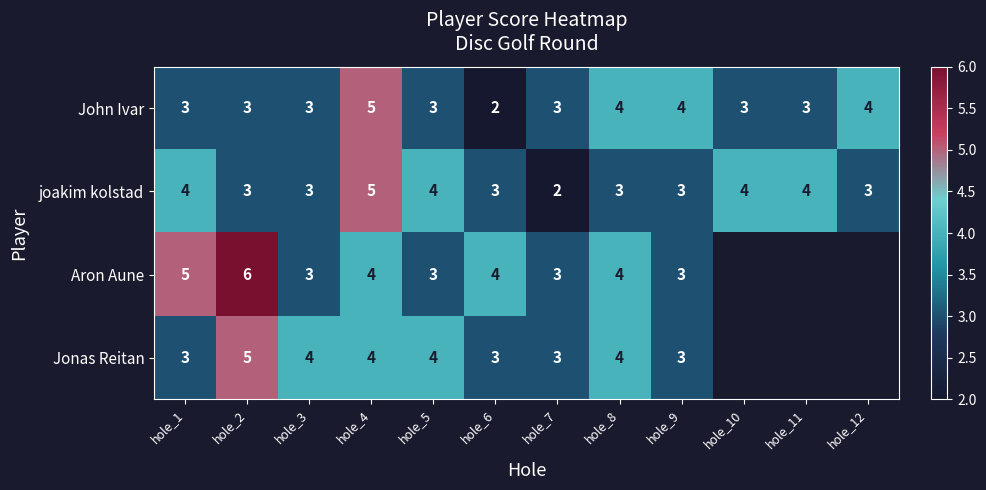

The Aron Aune series shows 3 at hole_9. True or false?

True